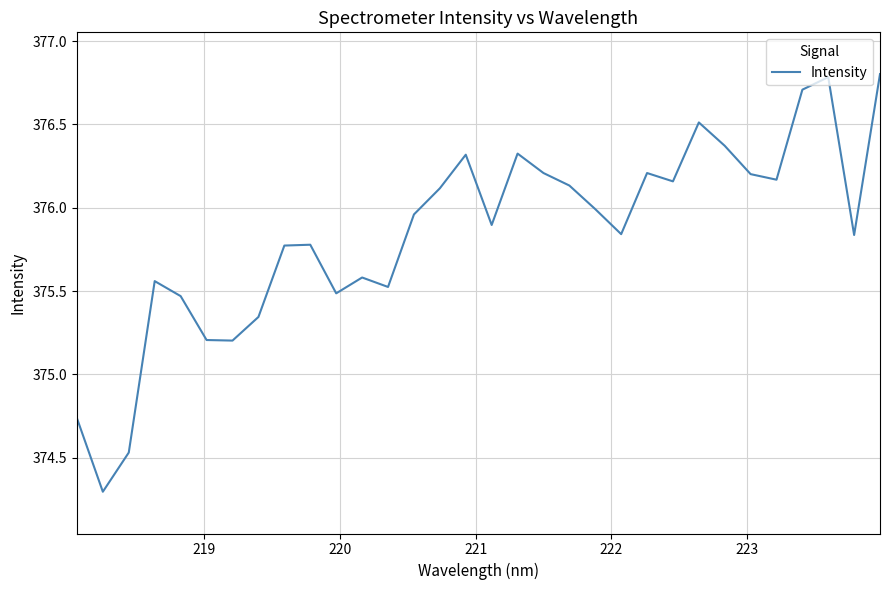

What is the greatest value displayed?

376.8